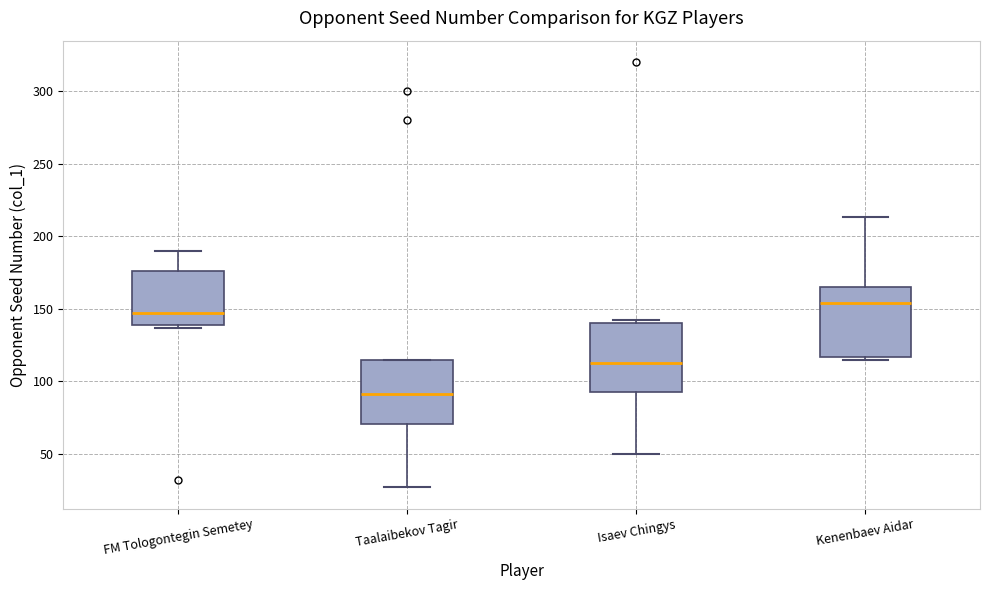

Where is the upper edge of the box for Kenenbaev Aidar on the y-axis? The values are not printed on the chart, so give them approximately, as read against the axis.

165